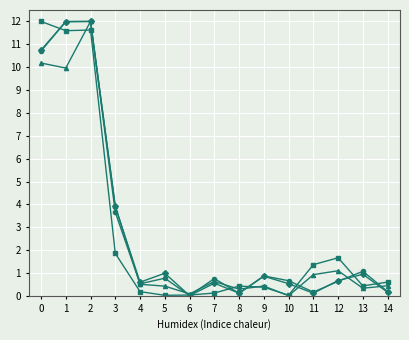

What is the difference between the highest and lowest values at 2?

0.4